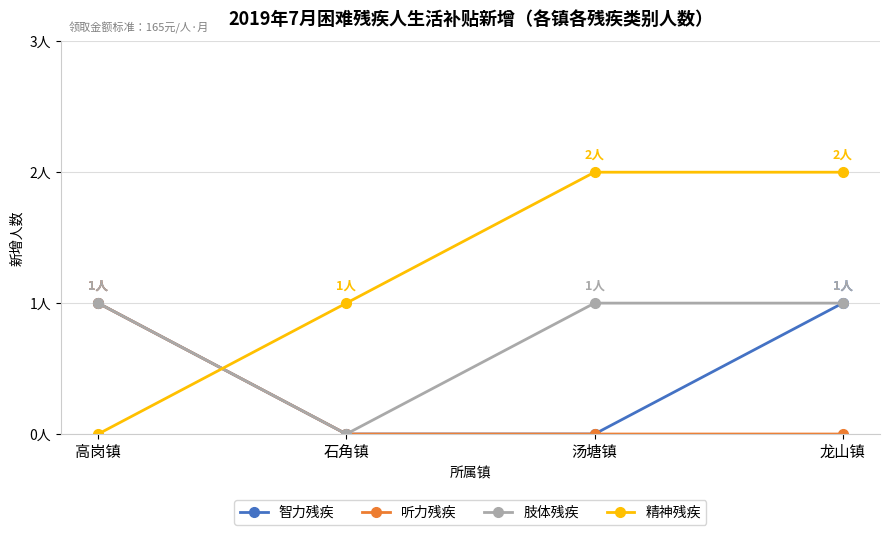

What is the sum of all 听力残疾 values?

1